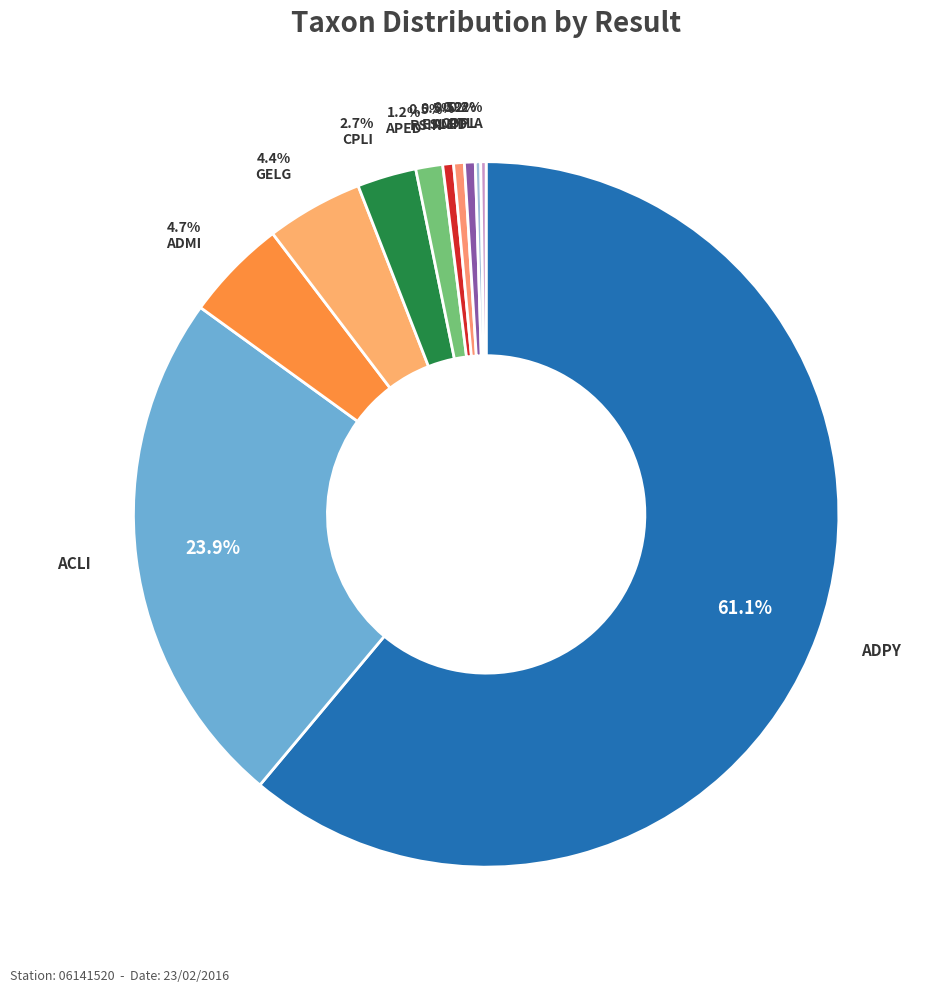

Count the number of slices in the pie.

11